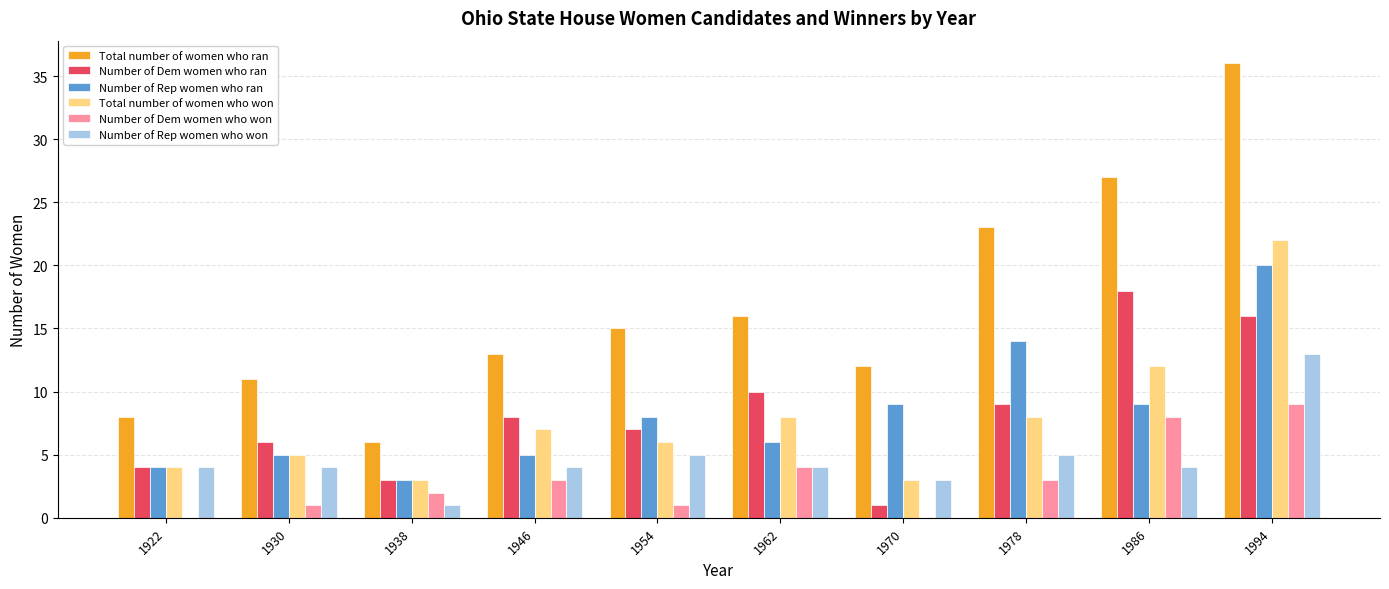

The value of Total number of women who won at 1978 is 13. True or false?

False